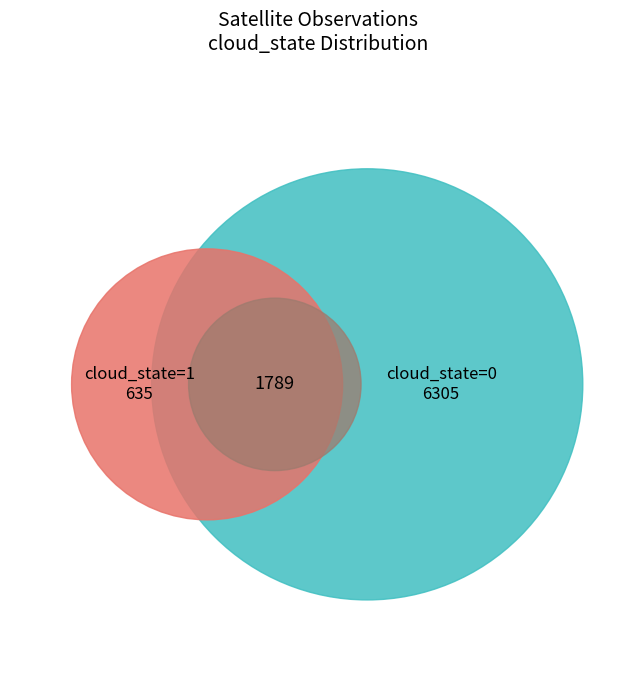

Is cloud_state_1 the majority of the pie?

No